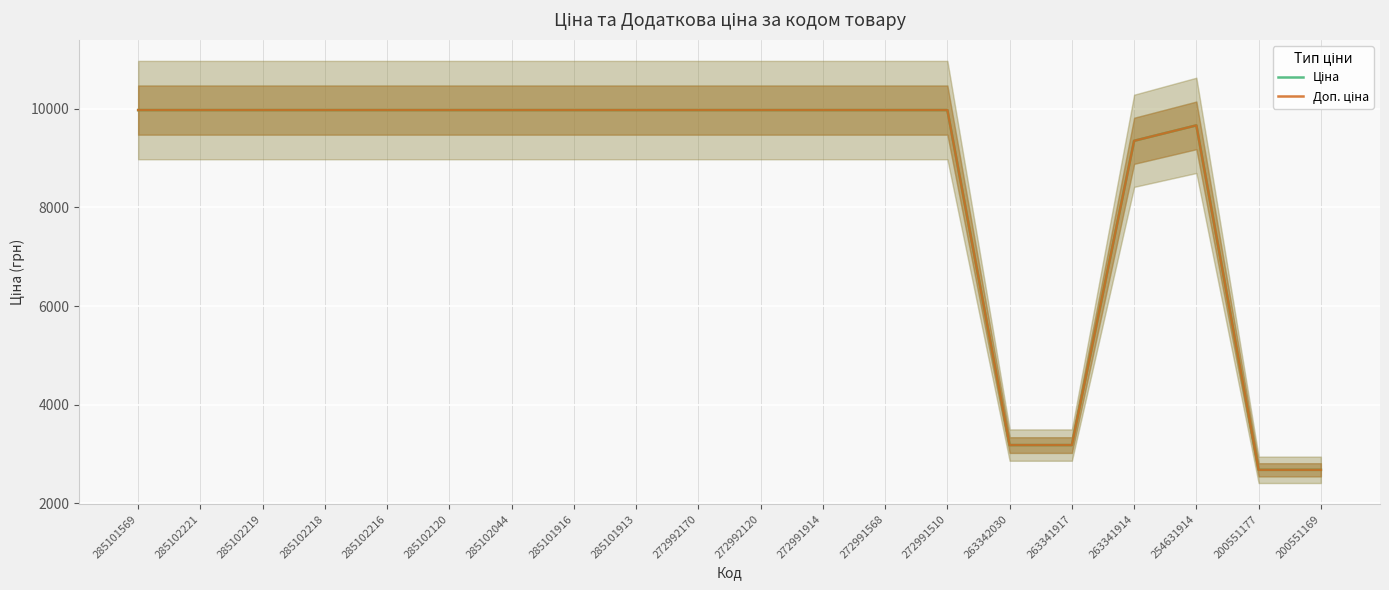

What is the average value of the Доп. ціна series?

8519.1